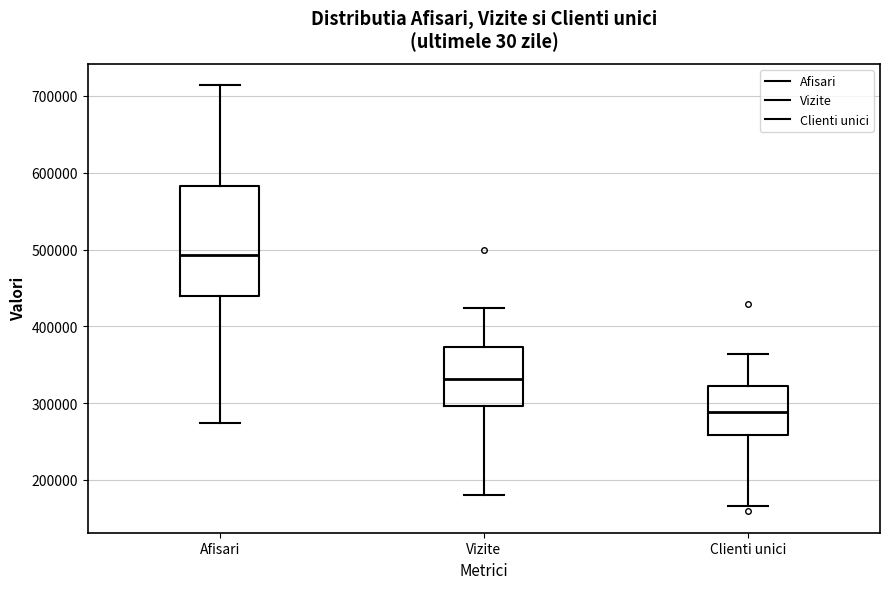

Which box is the tallest, from its lower edge to its upper edge?

Afisari